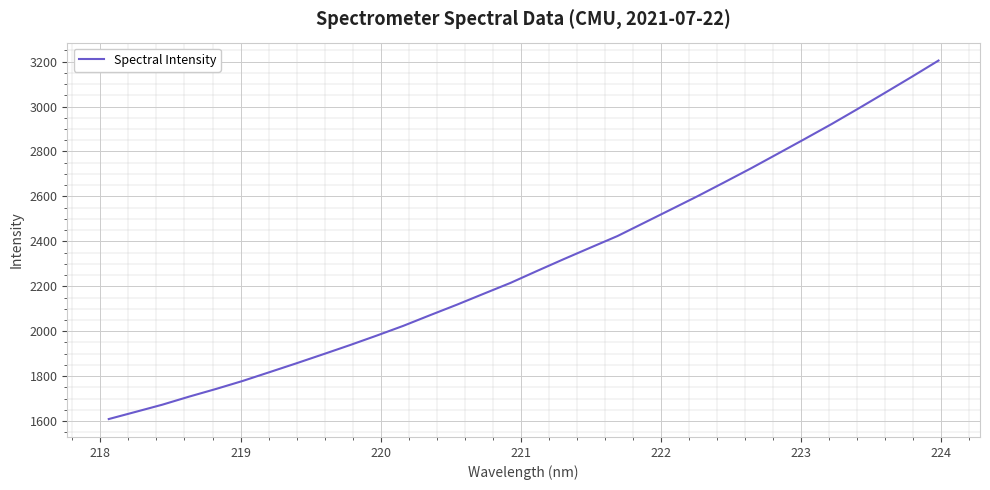

What is the greatest value displayed?

3204.7